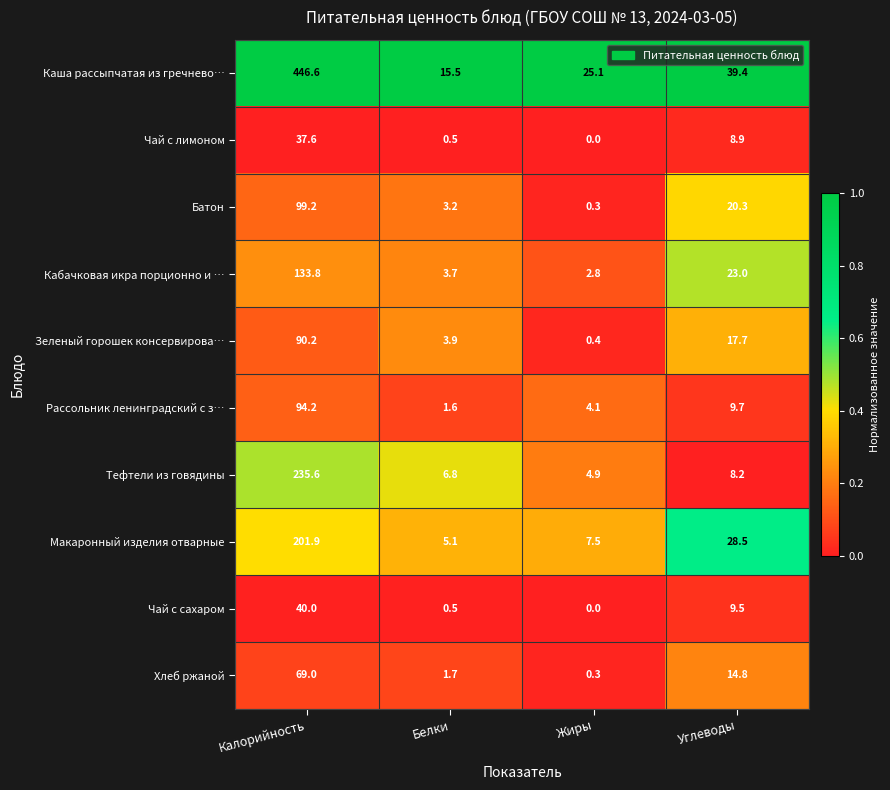

At which label is Кабачковая икра порционно и … closest to 68?

Углеводы